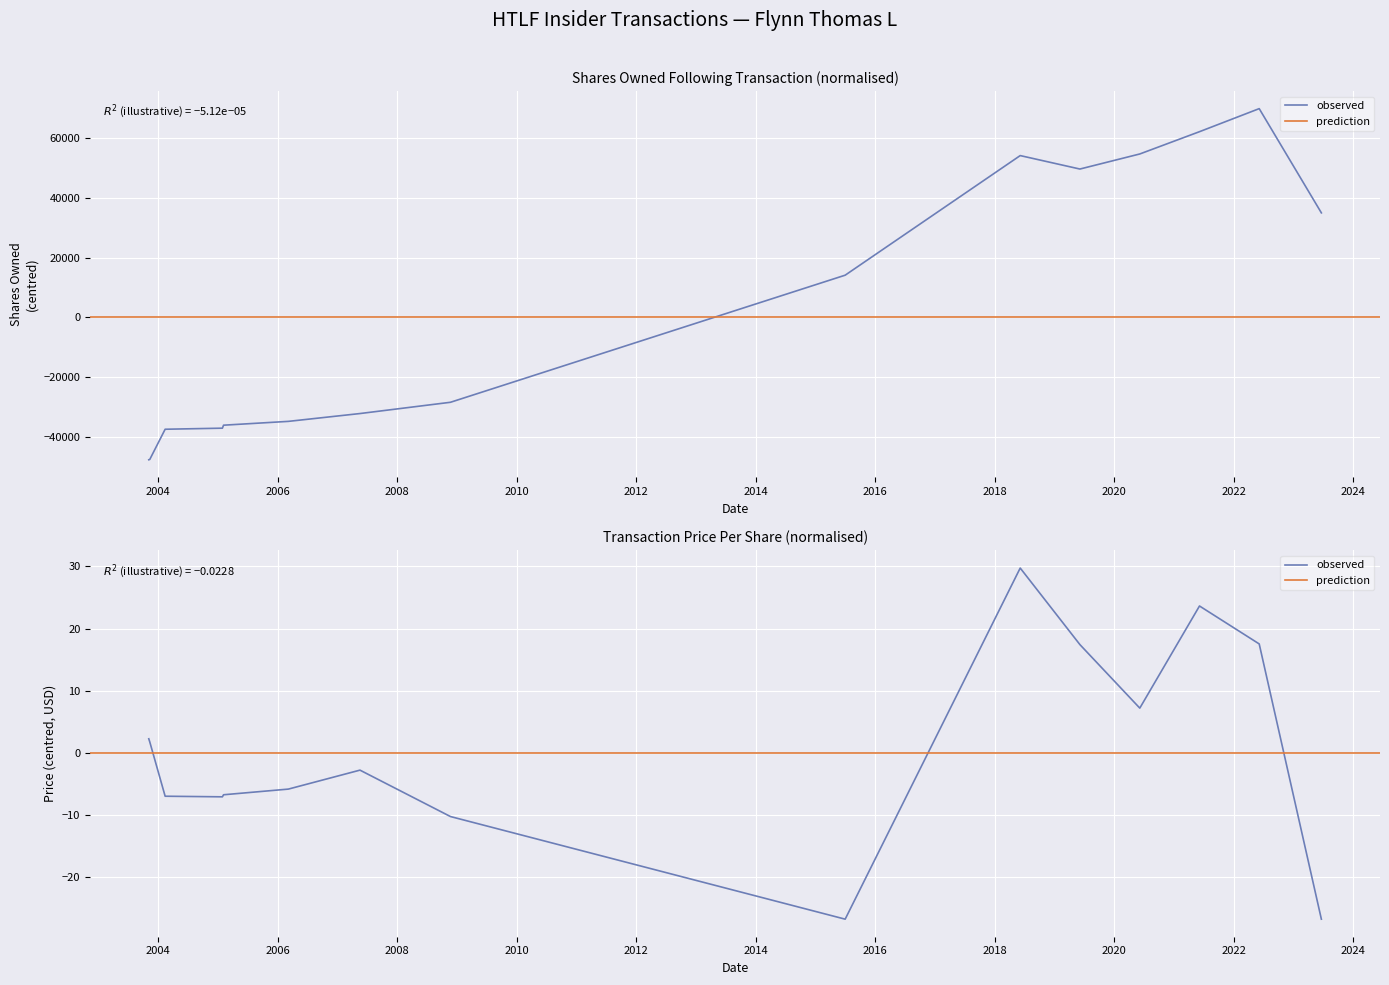

Is the value of transactionPricePerShare at 2006-03-06 greater than the value of sharesOwnedFollowingTransaction at 2015-07-01?

No